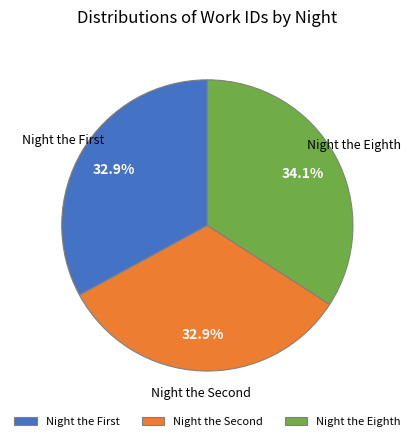

Which category has the biggest portion of the pie?

Night the Eighth